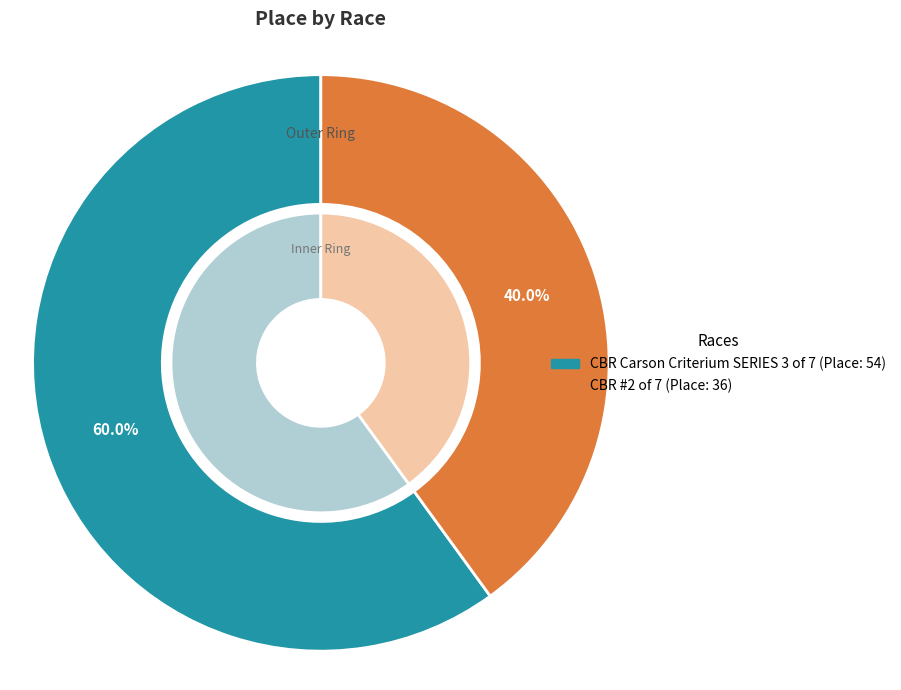

To the nearest percent, what percentage of the pie is CBR Carson Criterium SERIES 3 of 7?

60%